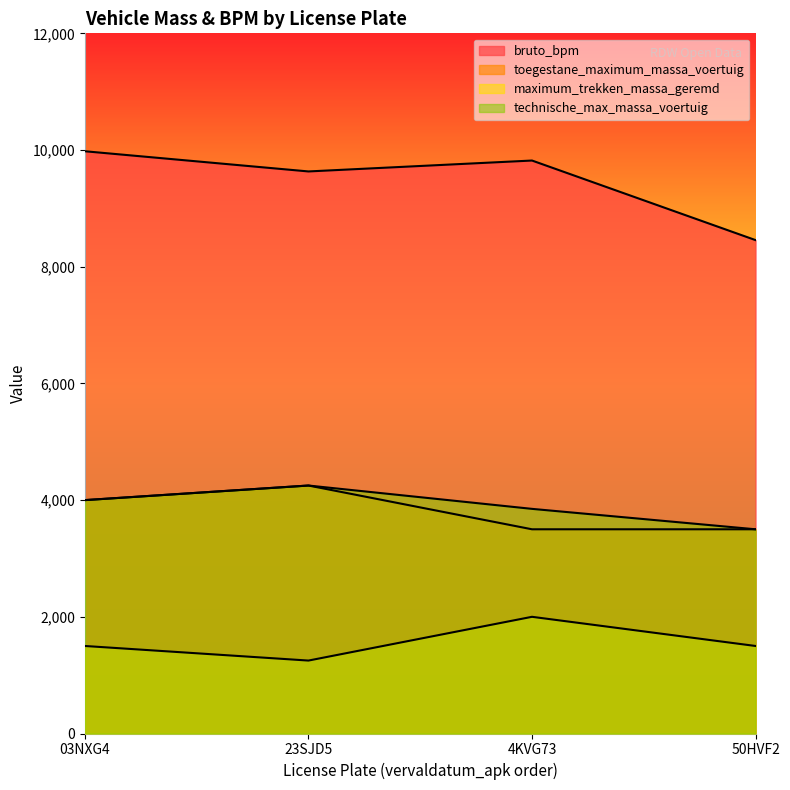

How many values in the maximum_trekken_massa_geremd series are below 1500?

1